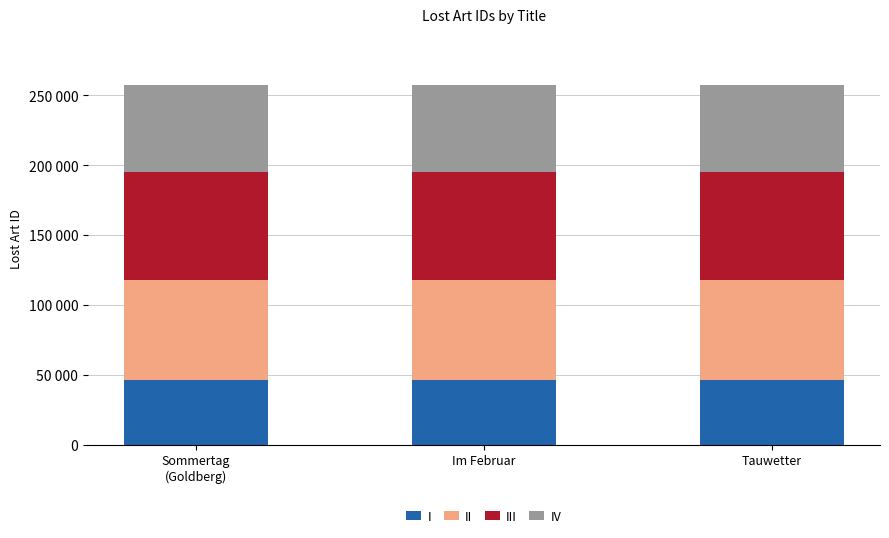

Are the bars horizontal?

No